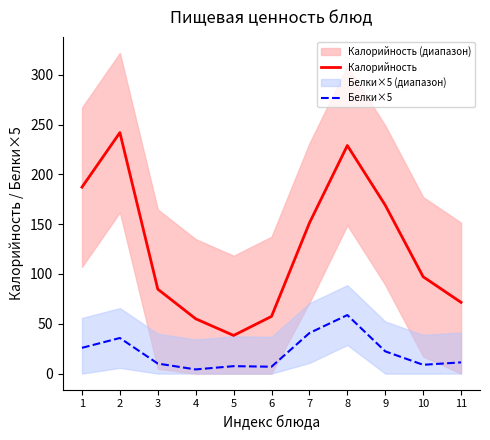

List the series in order of their peak value, lowest first.

Белки×5, Калорийность